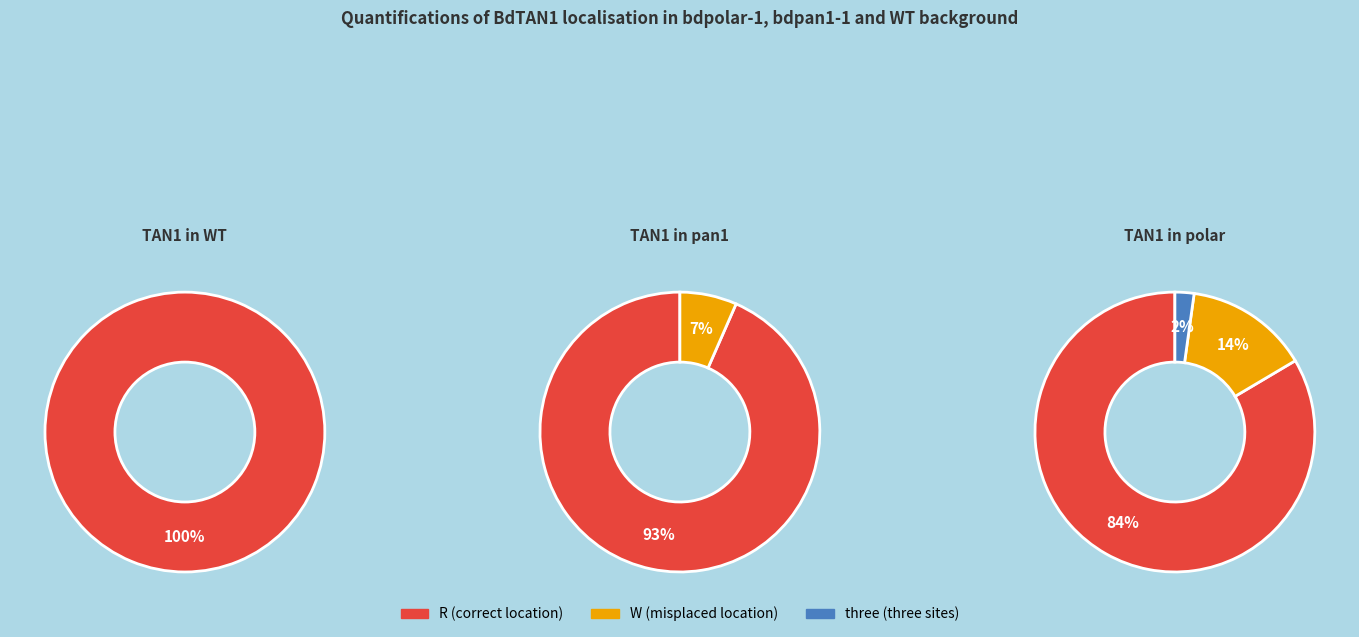

Combined, what portion of the pie is three (three sites) and R (correct location)?

100.0%